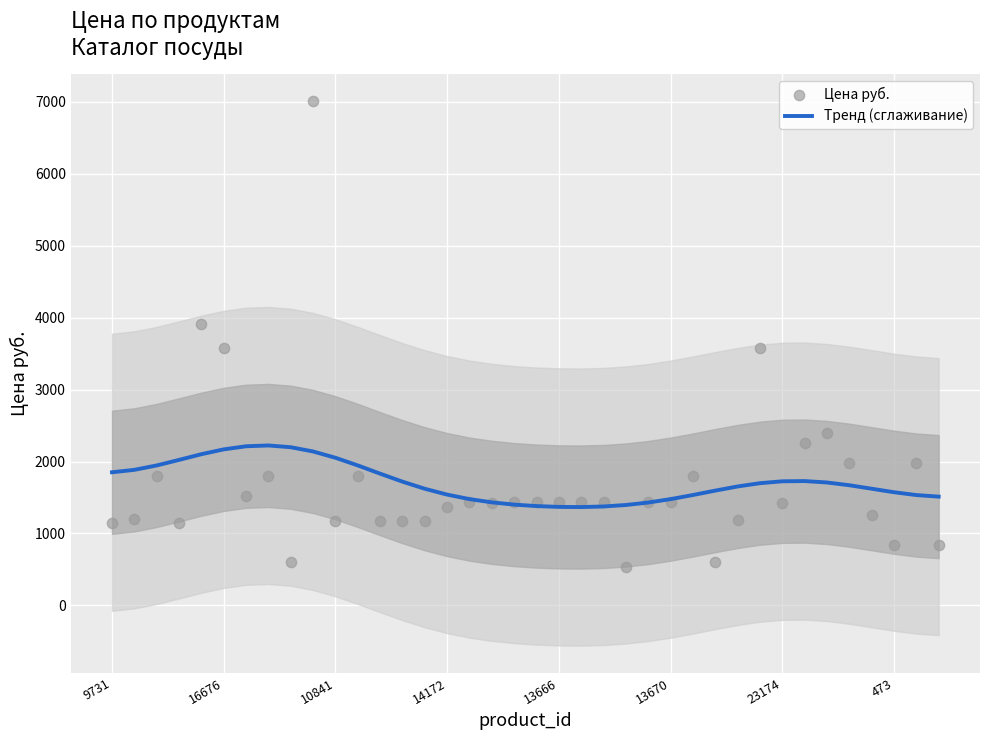

Which series reaches the maximum Y coordinate?

Цена руб.